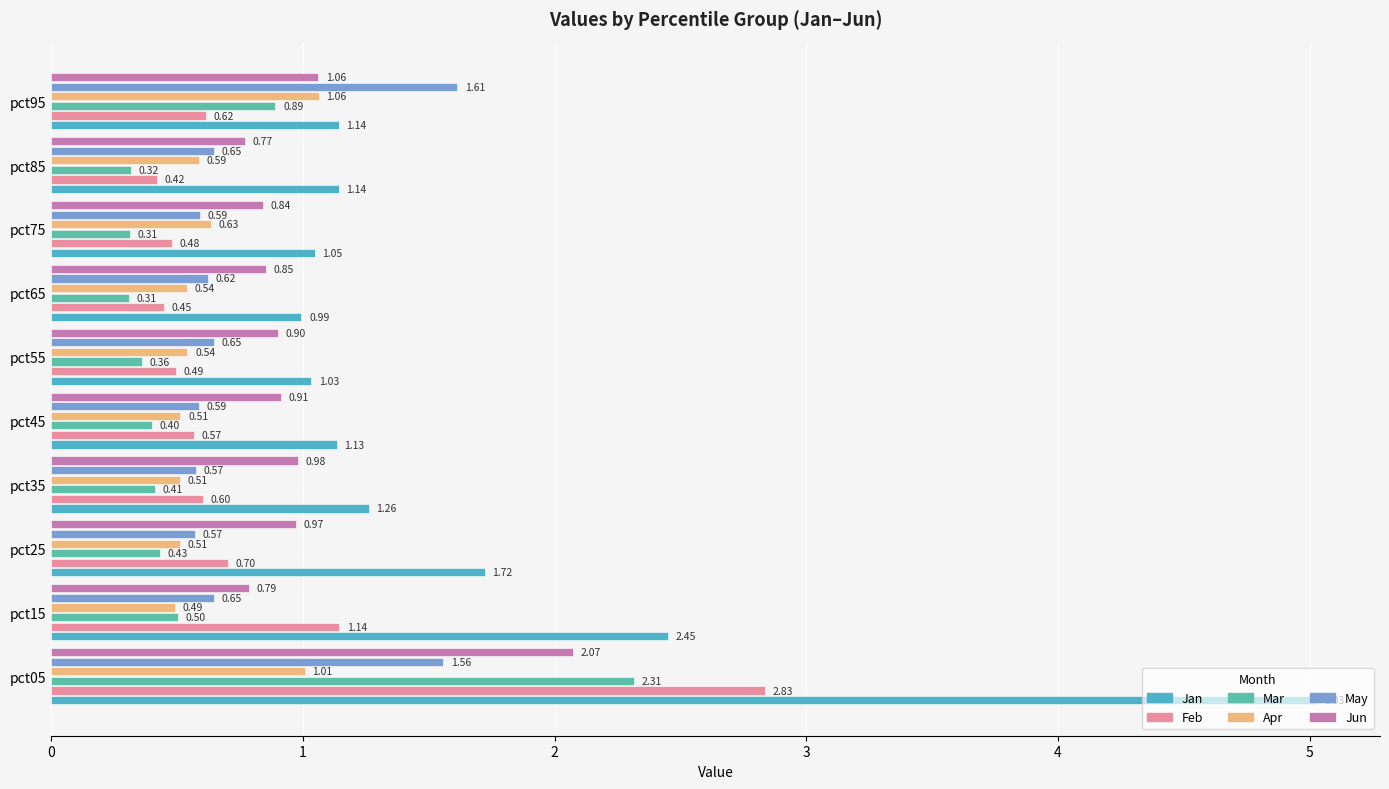

What is the difference between the second highest and second lowest values in the May series?

1.0